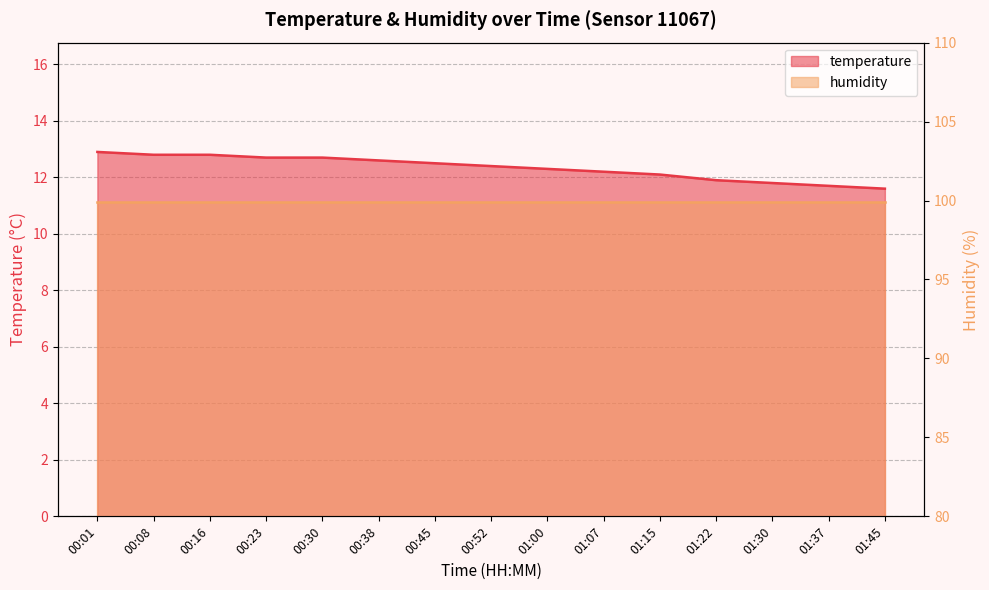

Rank the categories by value from highest to lowest.

00:01, 00:08, 00:16, 00:23, 00:30, 00:38, 00:45, 00:52, 01:00, 01:07, 01:15, 01:22, 01:30, 01:37, 01:45